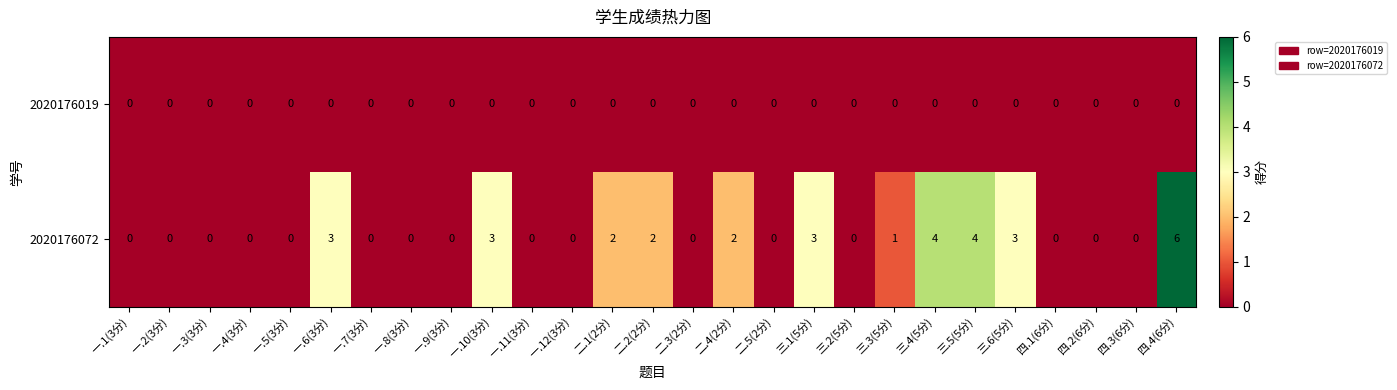

Count the 2020176072 values in the range 0 to 3.

24